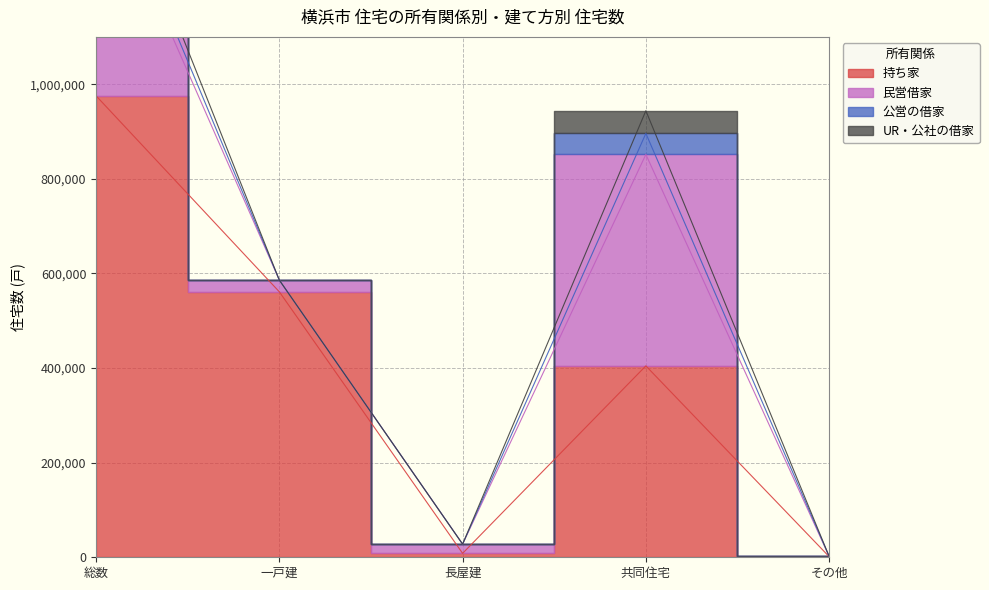

True or false: 持ち家 has a value of 12551 at 長屋建.

False